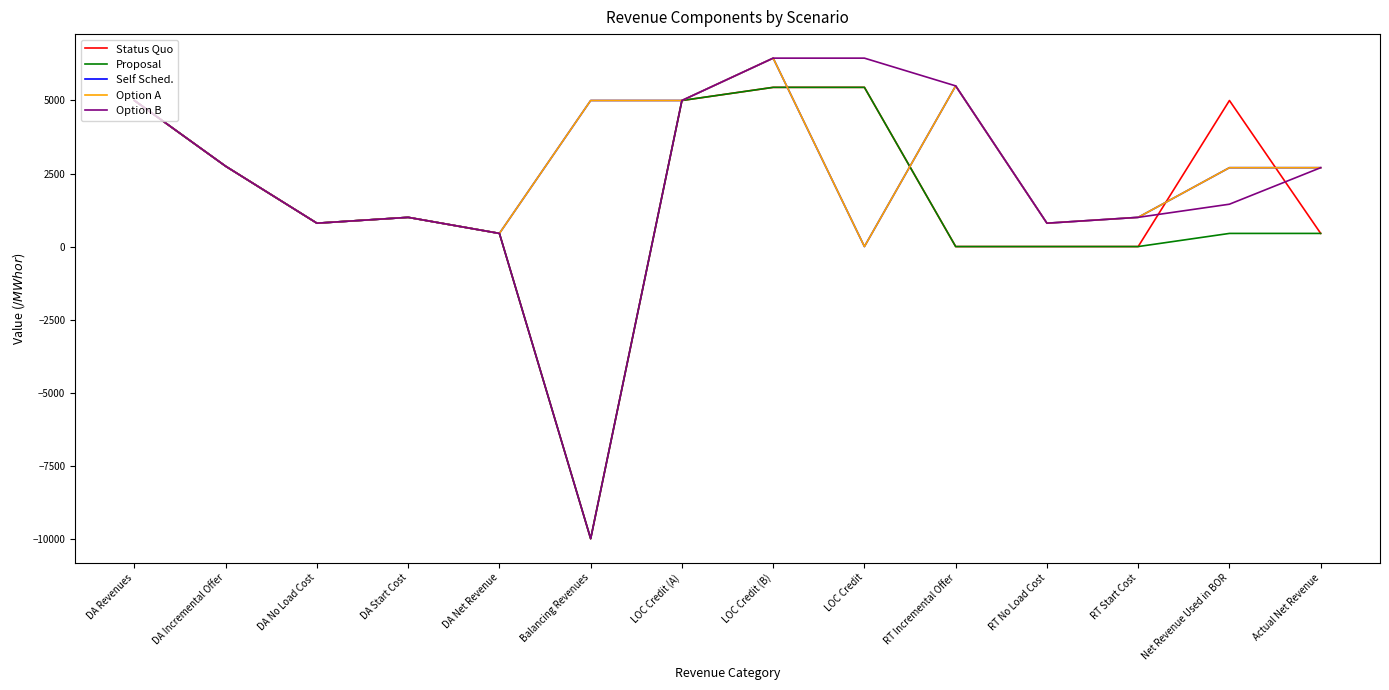

Does the chart display data point markers on the line(s)?

No